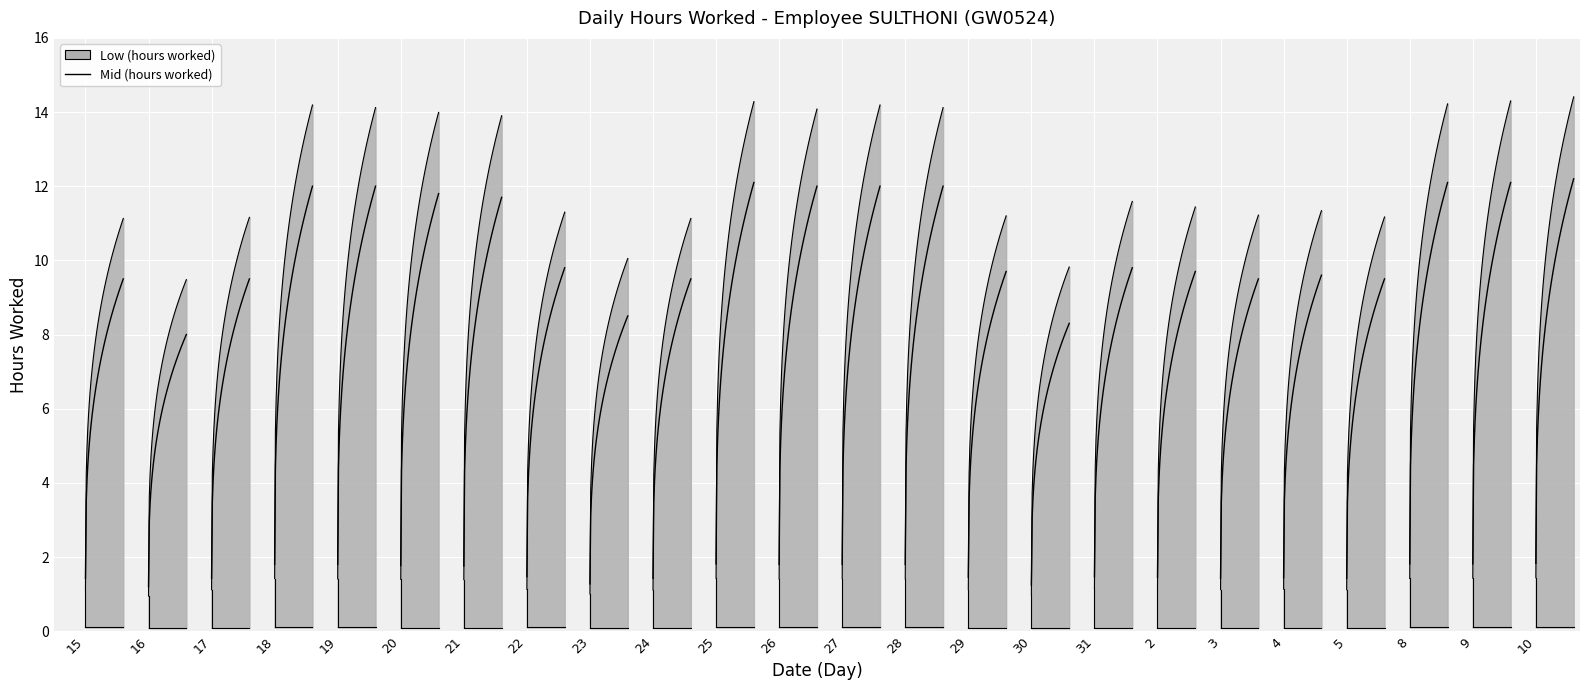

True or false: Low (hours worked) and Low bound cross at least once.

False